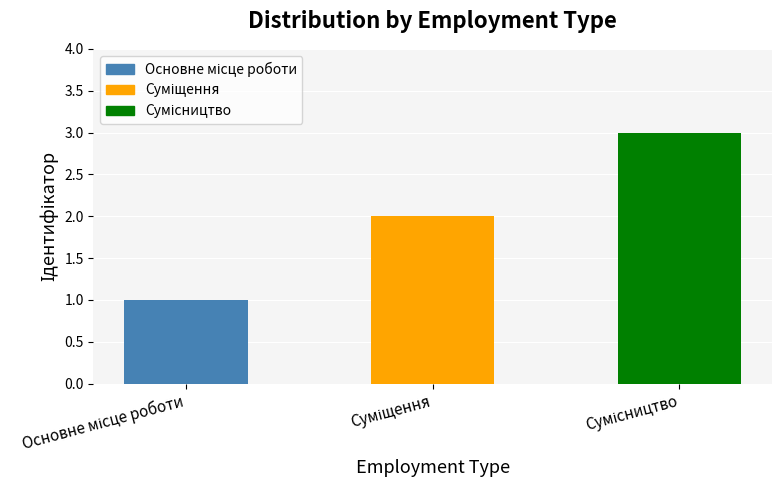

What is the sum of all values?

6